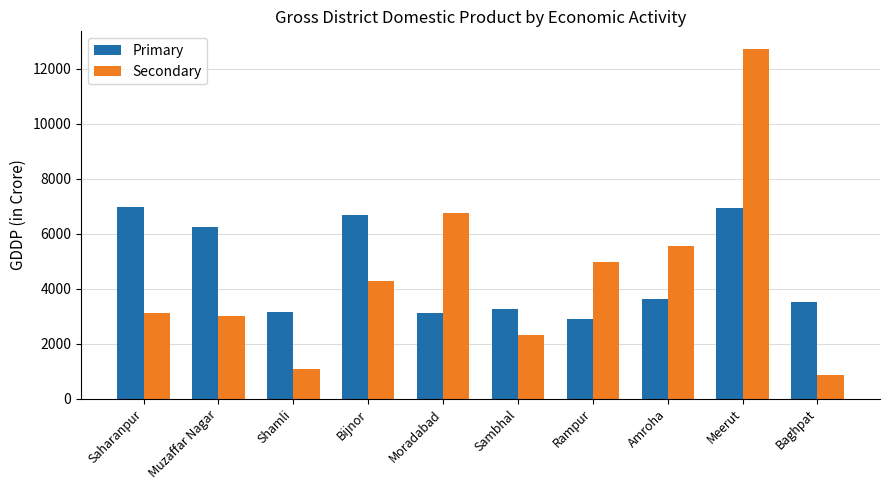

What position from the right is Bijnor?

7